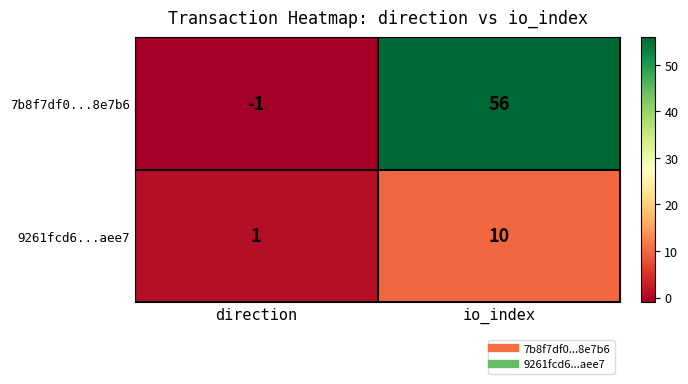

How many series are shown in this chart?

2